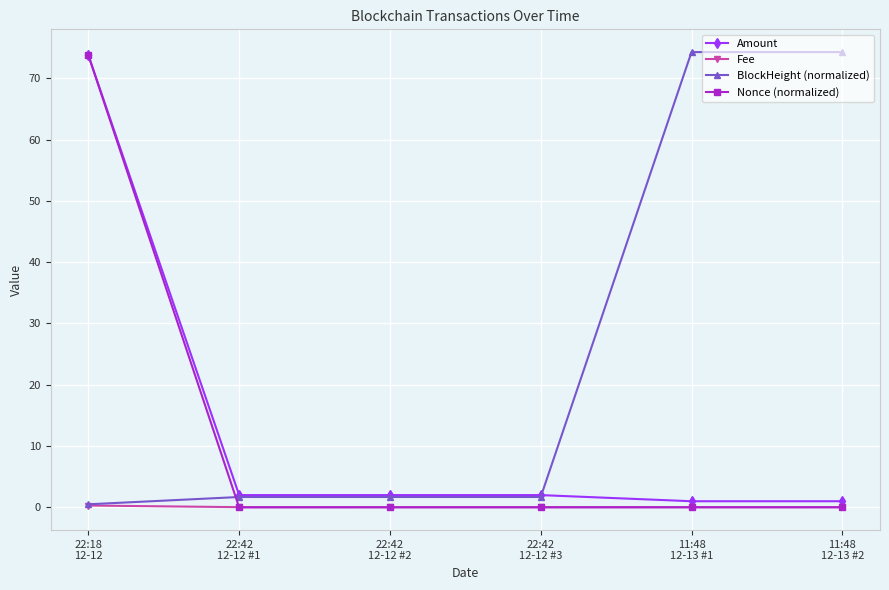

What is the maximum value shown in the chart?

74.3